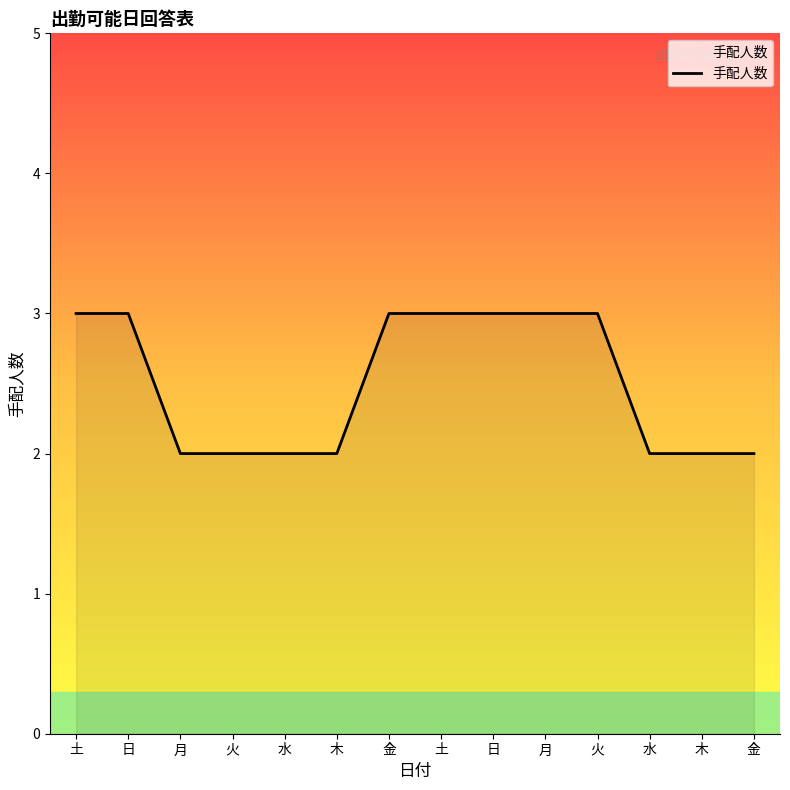

List the labels in order of value, largest first.

土, 日, 金, 土, 日, 月, 火, 月, 火, 水, 木, 水, 木, 金